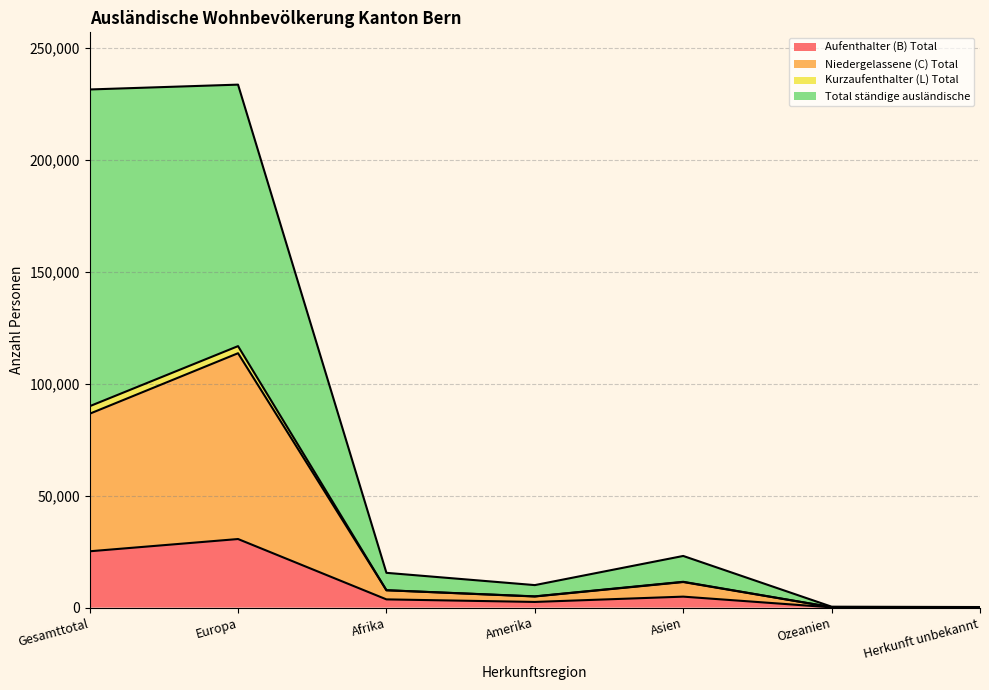

At which category does Aufenthalter (B) Total reach its first local valley?

Amerika